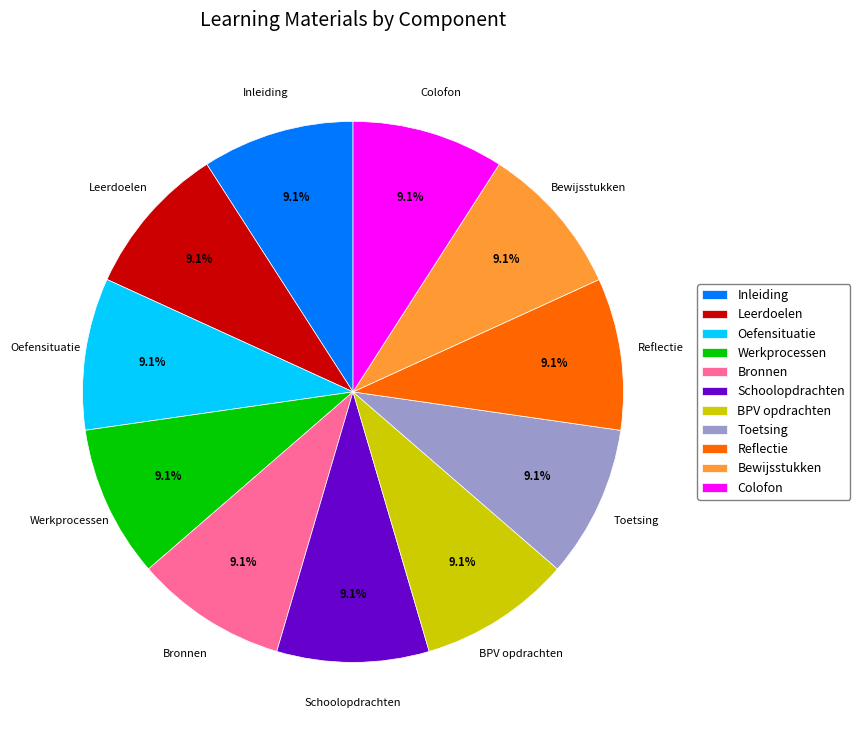

How many segments does this pie chart have?

11